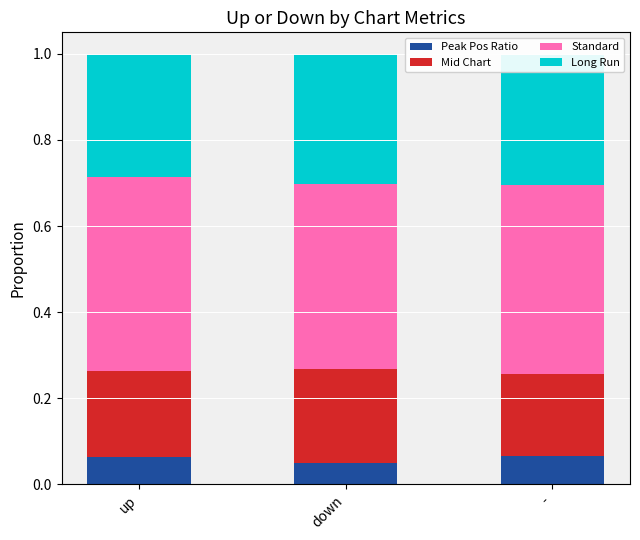

Is the value of Peak Pos Ratio at up greater than the value of Standard at down?

No